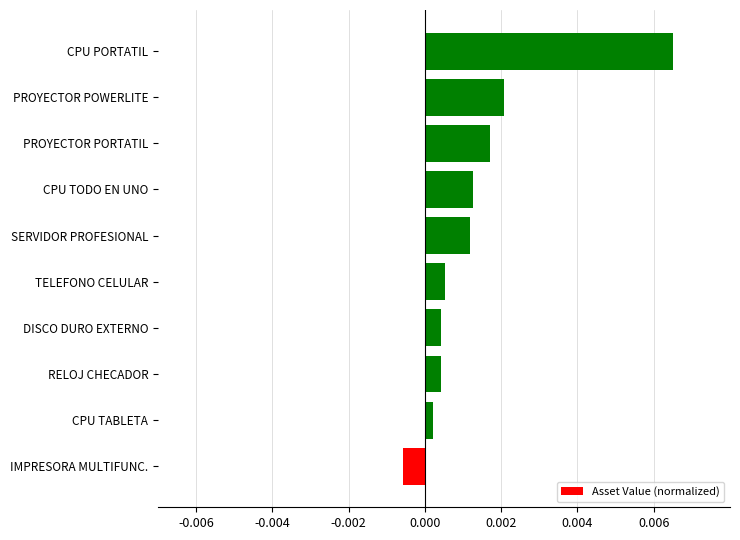

At which category does the chart reach its minimum across all series?

IMPRESORA MULTIFUNC.